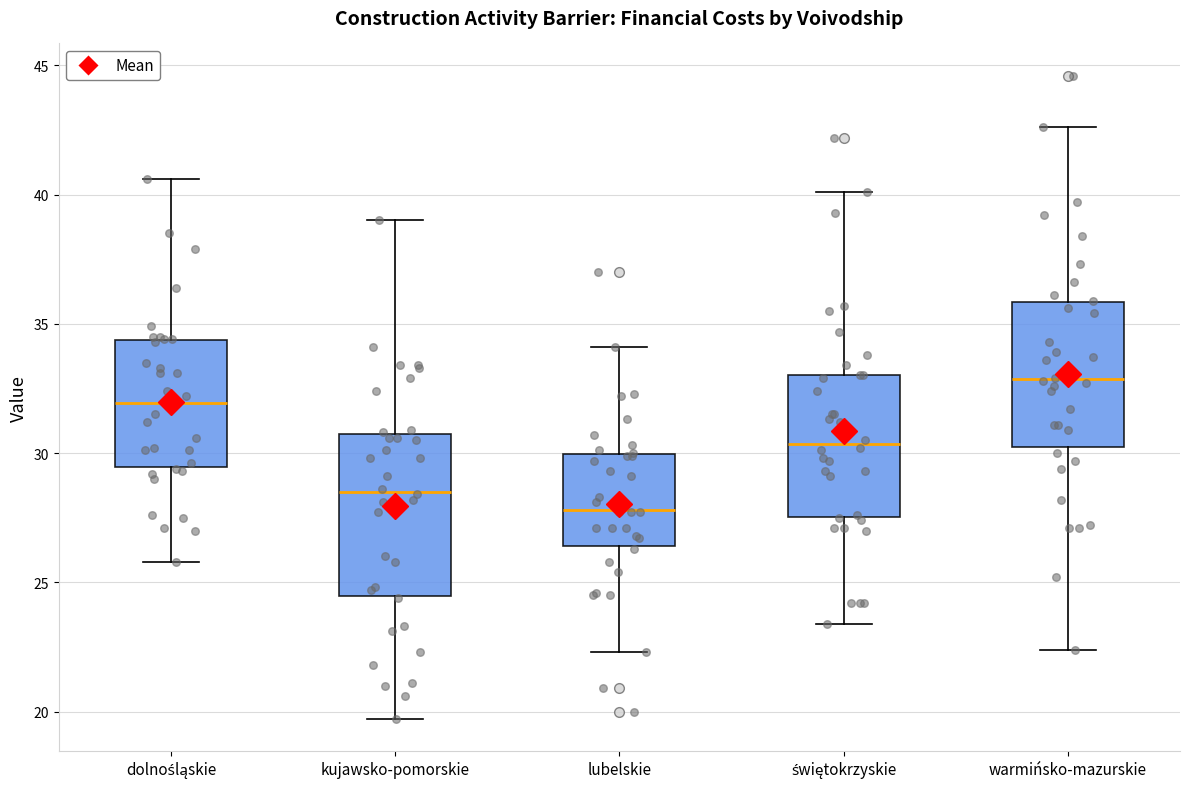

Reading left to right, transcribe this box plot: for each box, give where its median line is, the range the box spans, and where its two whiskers end, as read against the y-axis. The values are not printed on the chart, so give them approximately, as read against the axis.

dolnośląskie: median 32.0, box 29.5 to 34.5, whiskers 26.0 to 40.5
kujawsko-pomorskie: median 28.5, box 24.5 to 31.0, whiskers 19.5 to 39.0
lubelskie: median 28.0, box 26.5 to 30.0, whiskers 22.5 to 34.0
świętokrzyskie: median 30.5, box 27.5 to 33.0, whiskers 23.5 to 40.0
warmińsko-mazurskie: median 33.0, box 30.0 to 36.0, whiskers 22.5 to 42.5